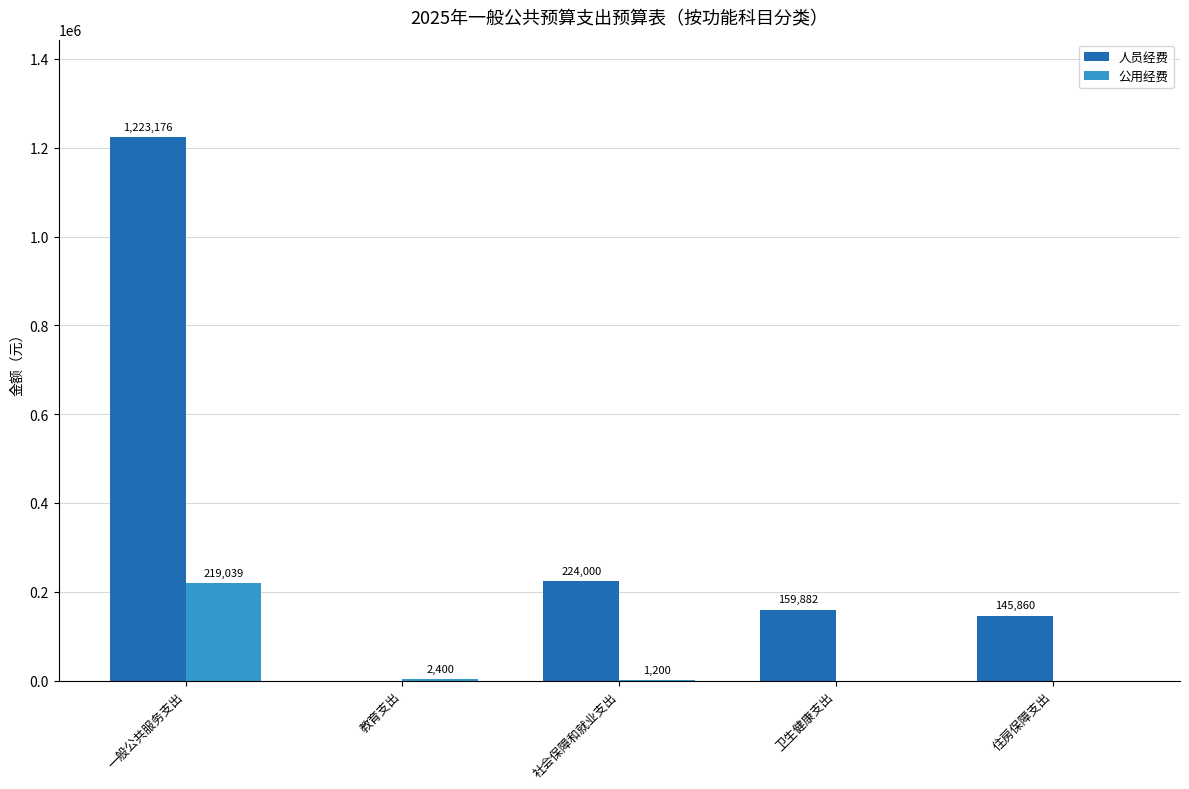

Which category has the highest value in the 公用经费 series?

一般公共服务支出